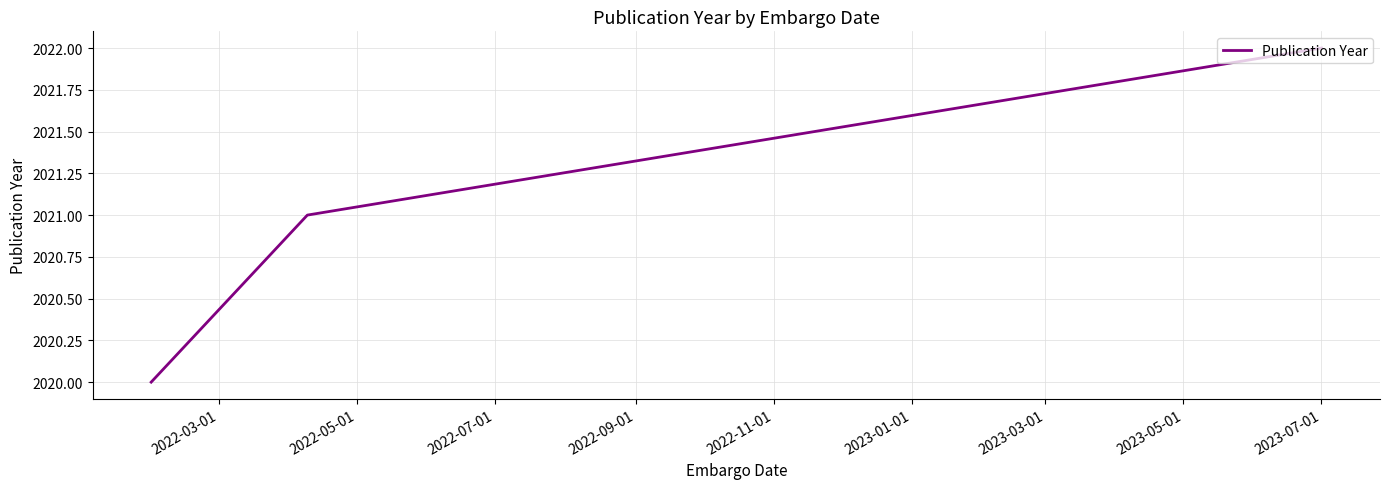

What is the maximum value shown in the chart?

2022